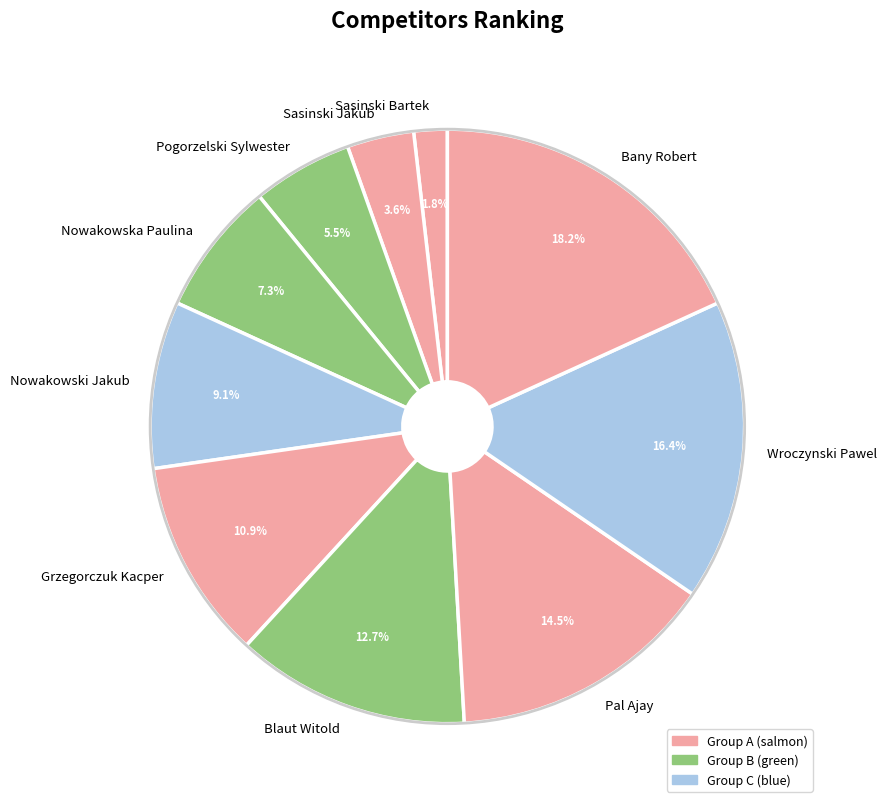

True or false: Sasinski Bartek accounts for 2% of the total.

True